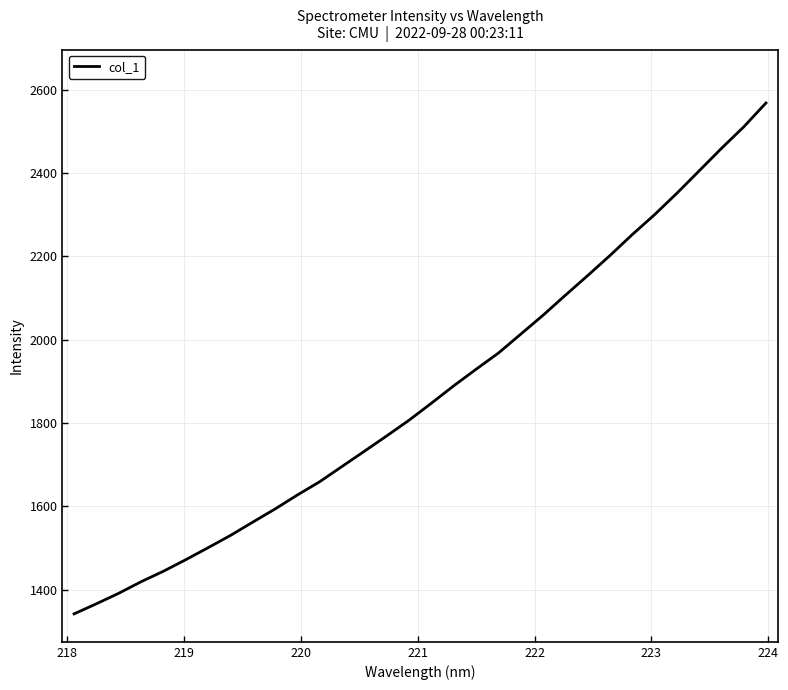

What is the greatest value displayed?

2568.3